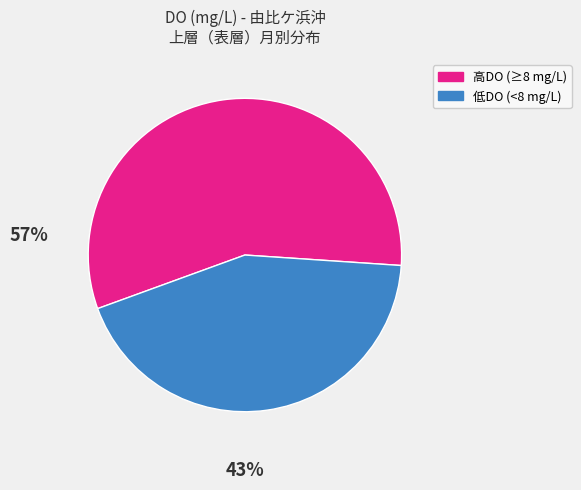

Is 低DO (<8 mg/L) the majority of the pie?

No